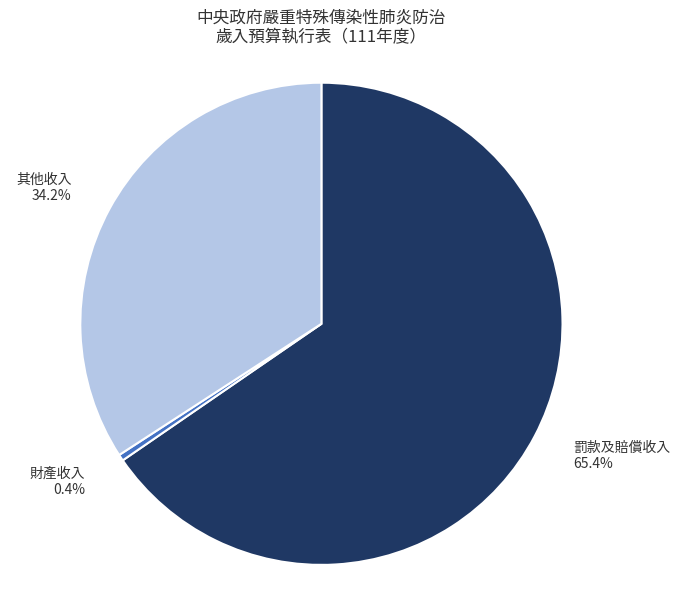

Approximately how many times larger is the value at 罰款及賠償收入 compared to 其他收入?

1.9